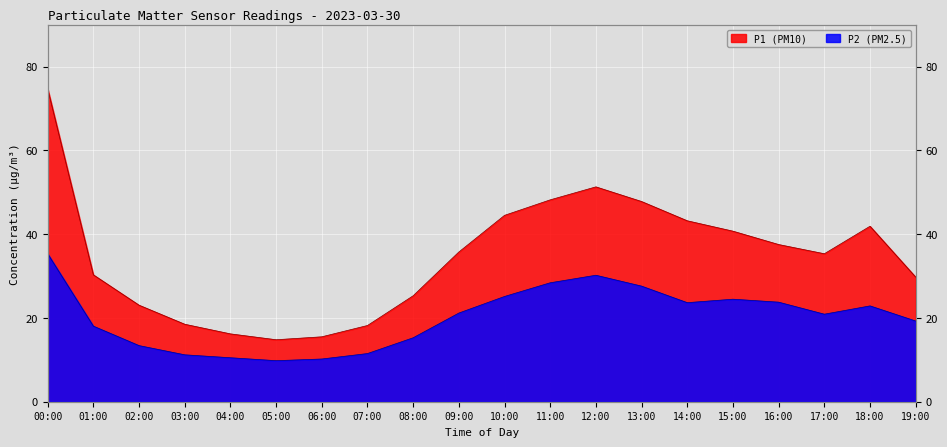

How many data points in P1 are above 35?

11